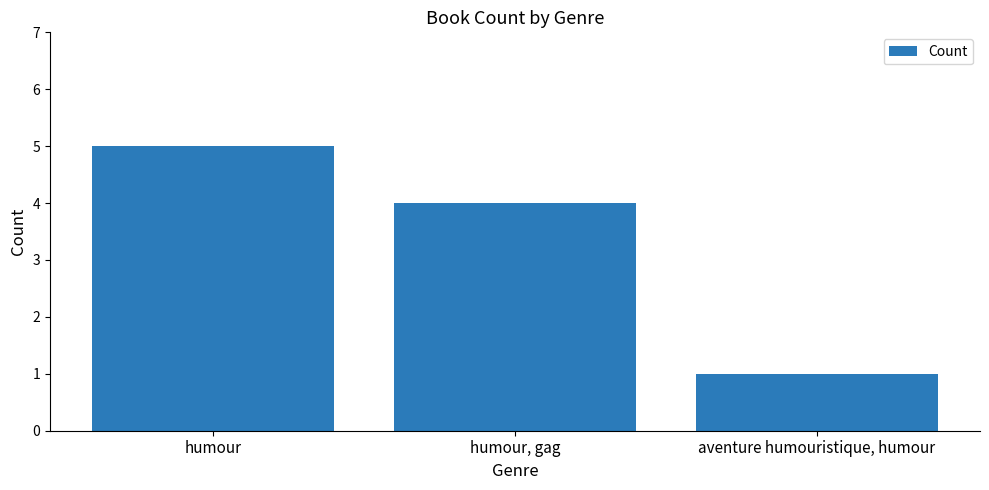

Which label corresponds to the largest value in the chart?

humour